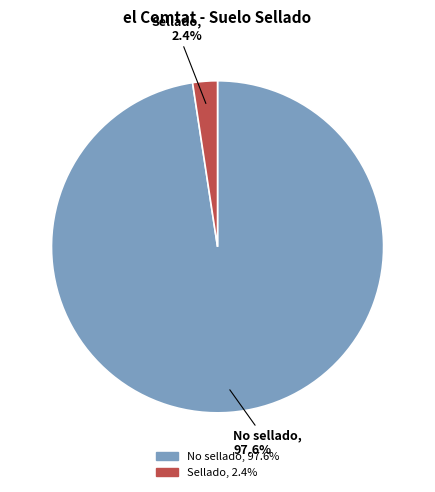

What percentage do No sellado and Sellado together represent?

100.0%